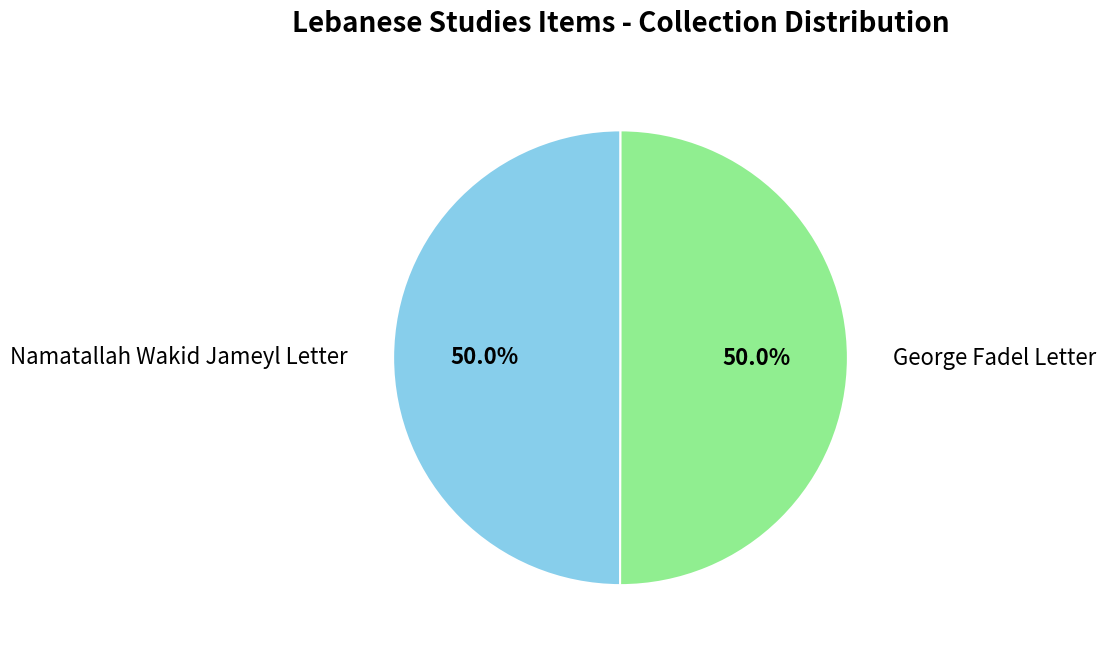

Is it true that George Fadel Letter is 55% of the pie?

False